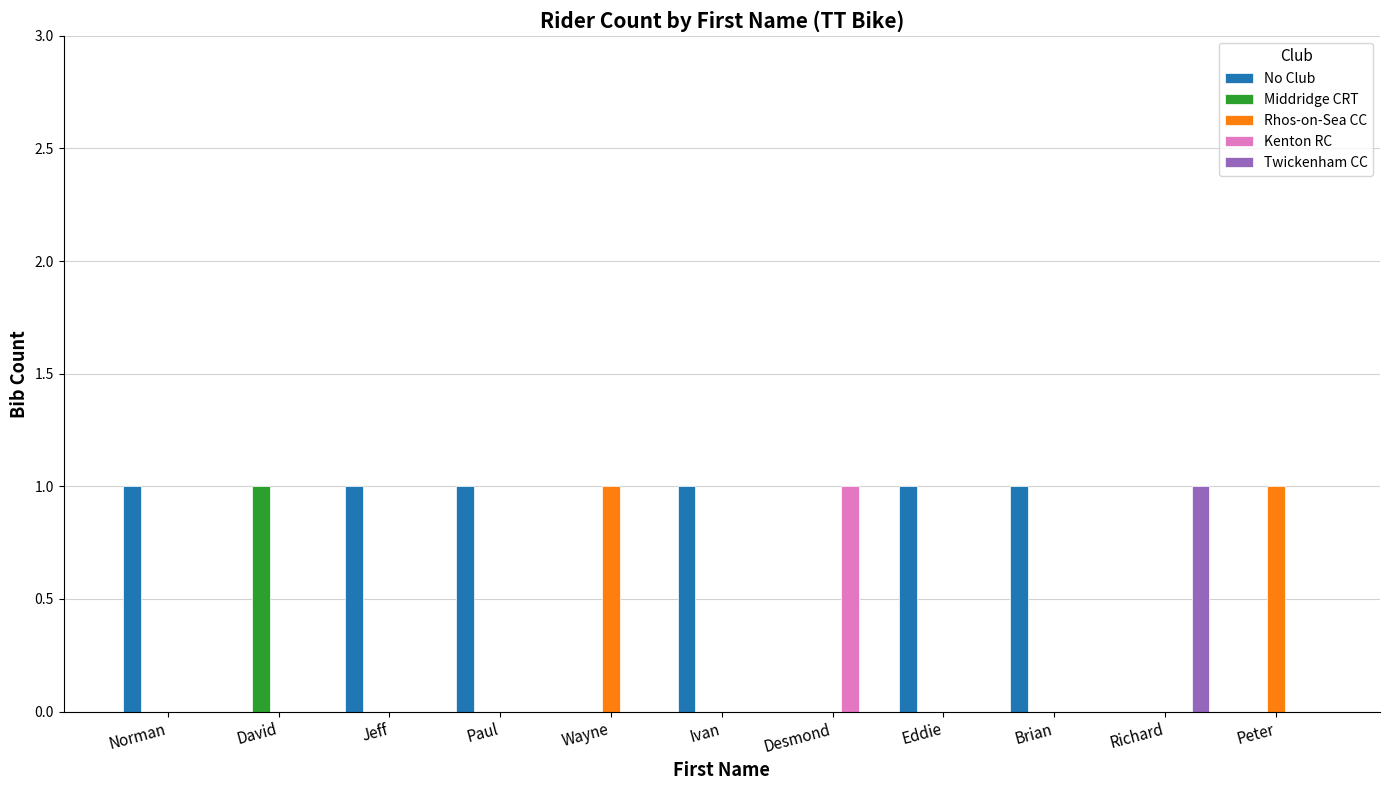

Reading left to right, transcribe all the data shown in this chart.

No Club: Norman=1	David=0	Jeff=1	Paul=1	Wayne=0	Ivan=1	Desmond=0	Eddie=1	Brian=1	Richard=0	Peter=0
Middridge CRT: Norman=0	David=1	Jeff=0	Paul=0	Wayne=0	Ivan=0	Desmond=0	Eddie=0	Brian=0	Richard=0	Peter=0
Rhos-on-Sea CC: Norman=0	David=0	Jeff=0	Paul=0	Wayne=1	Ivan=0	Desmond=0	Eddie=0	Brian=0	Richard=0	Peter=1
Kenton RC: Norman=0	David=0	Jeff=0	Paul=0	Wayne=0	Ivan=0	Desmond=1	Eddie=0	Brian=0	Richard=0	Peter=0
Twickenham CC: Norman=0	David=0	Jeff=0	Paul=0	Wayne=0	Ivan=0	Desmond=0	Eddie=0	Brian=0	Richard=1	Peter=0